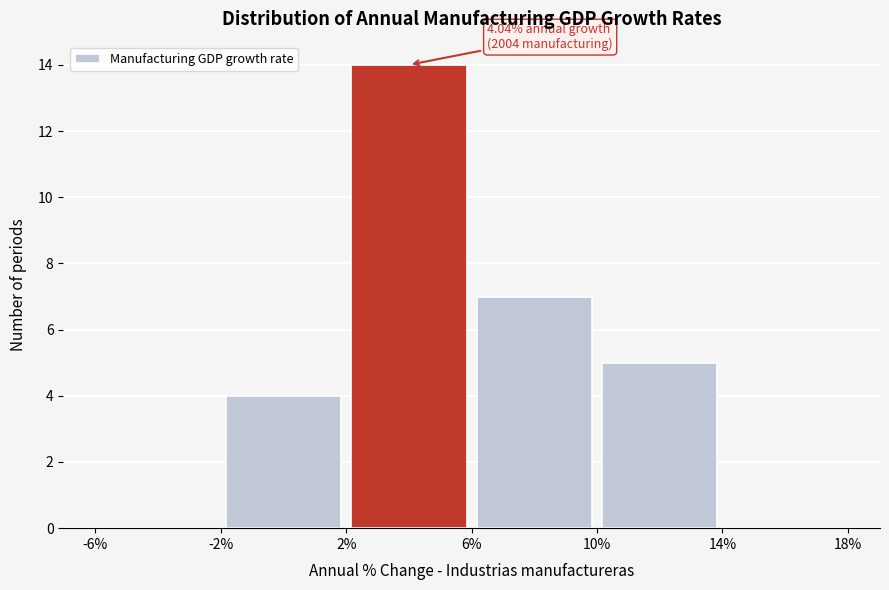

Over which range of the x-axis is the bar tallest?

2% to 6%